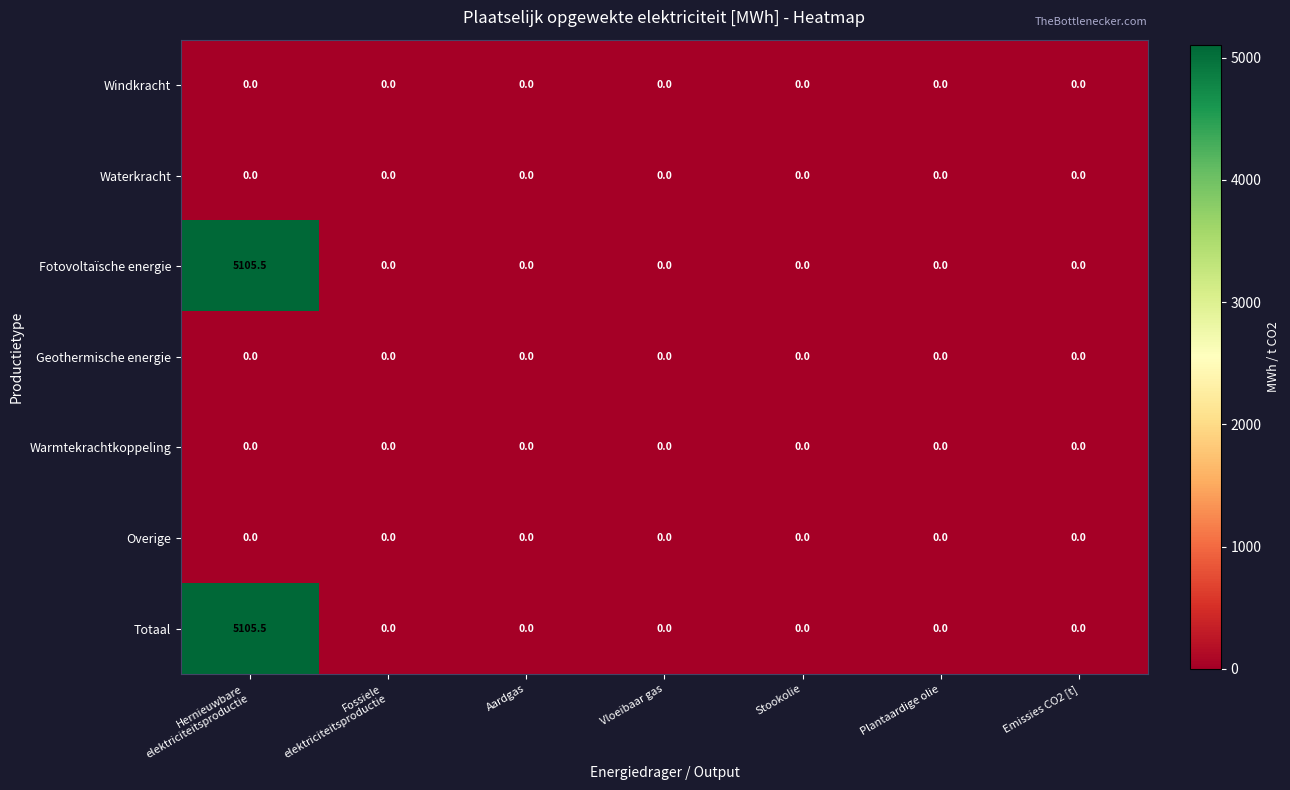

Is it true that Fotovoltaïsche energie equals 0.0 at Aardgas?

True